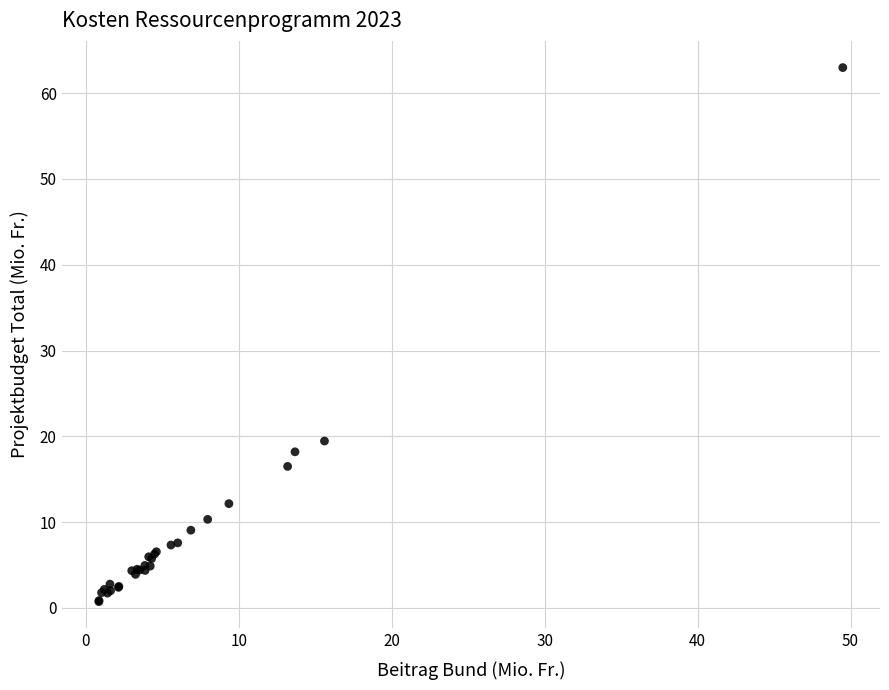

What Y value in the scatter plot is closest to 31?

19.5